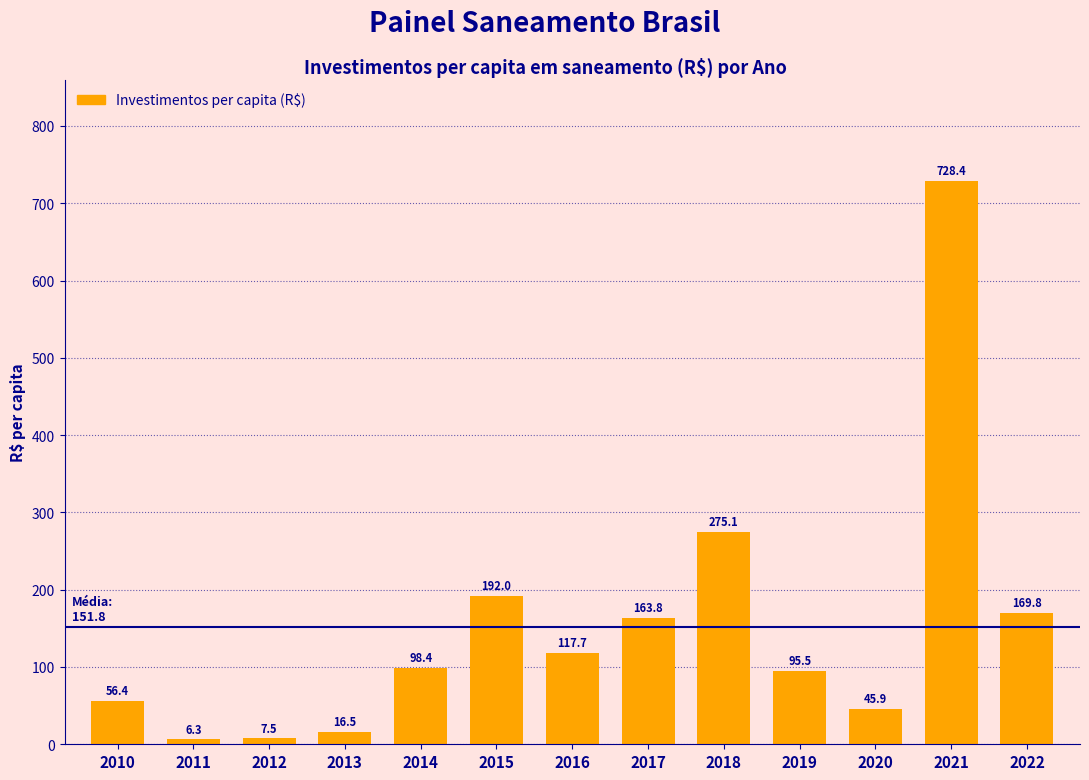

Which label corresponds to the smallest value in the chart?

2011